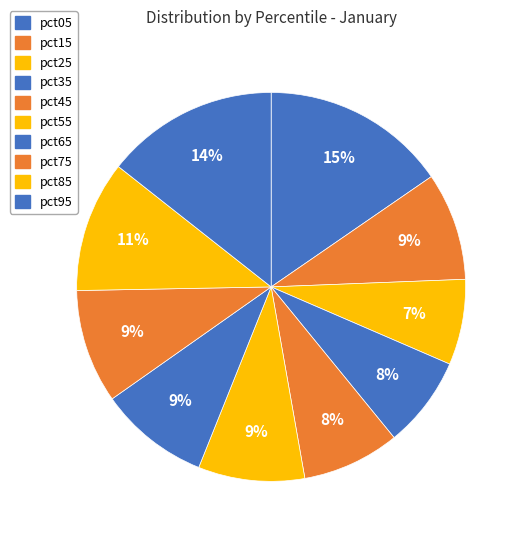

Rank the categories by value from lowest to highest.

pct25, pct35, pct45, pct55, pct15, pct65, pct75, pct85, pct95, pct05